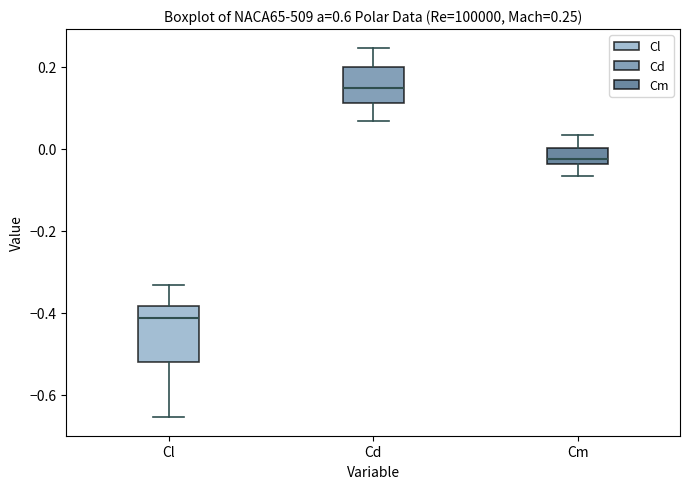

Which box's median line is the lowest?

Cl